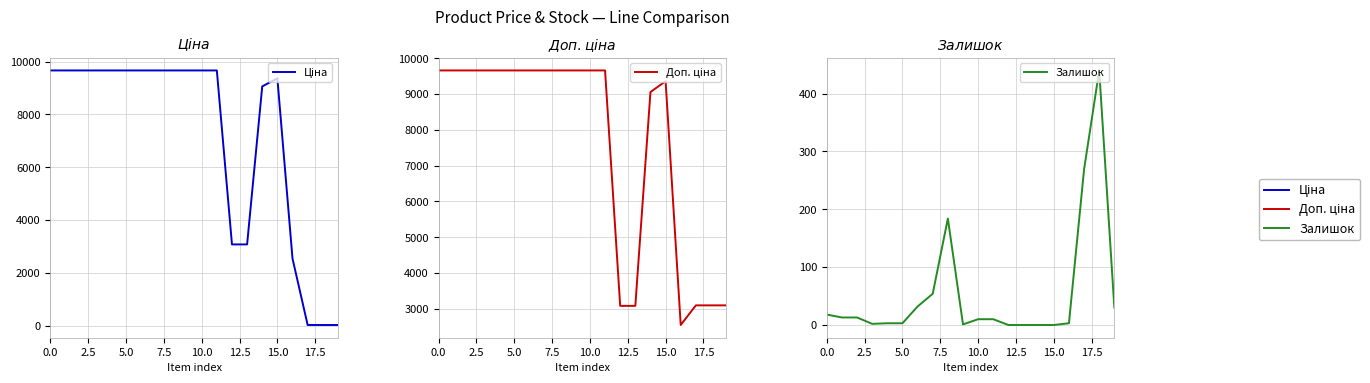

The Залишок series shows 30.0 at 19. True or false?

True